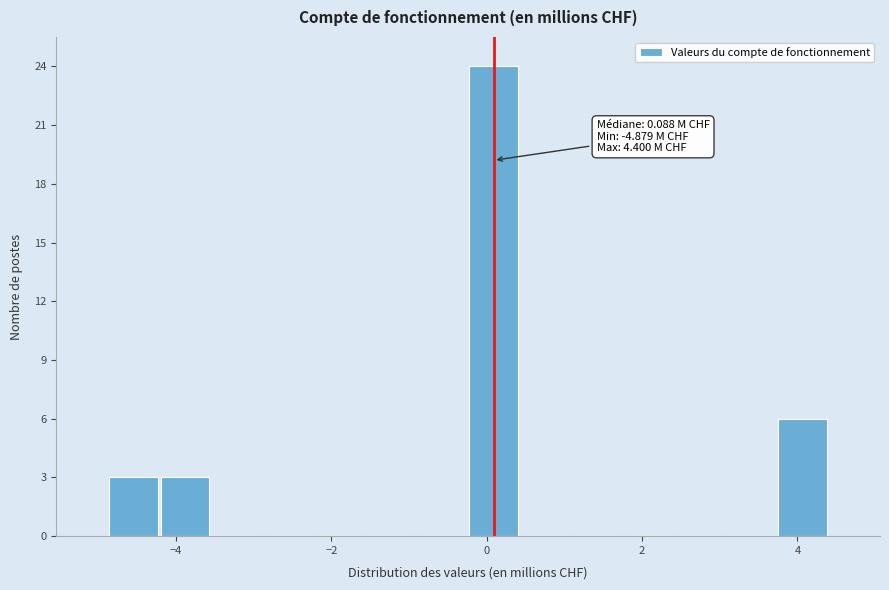

Read against the x-axis, roughly where is the centre of the tallest bar?

0.0